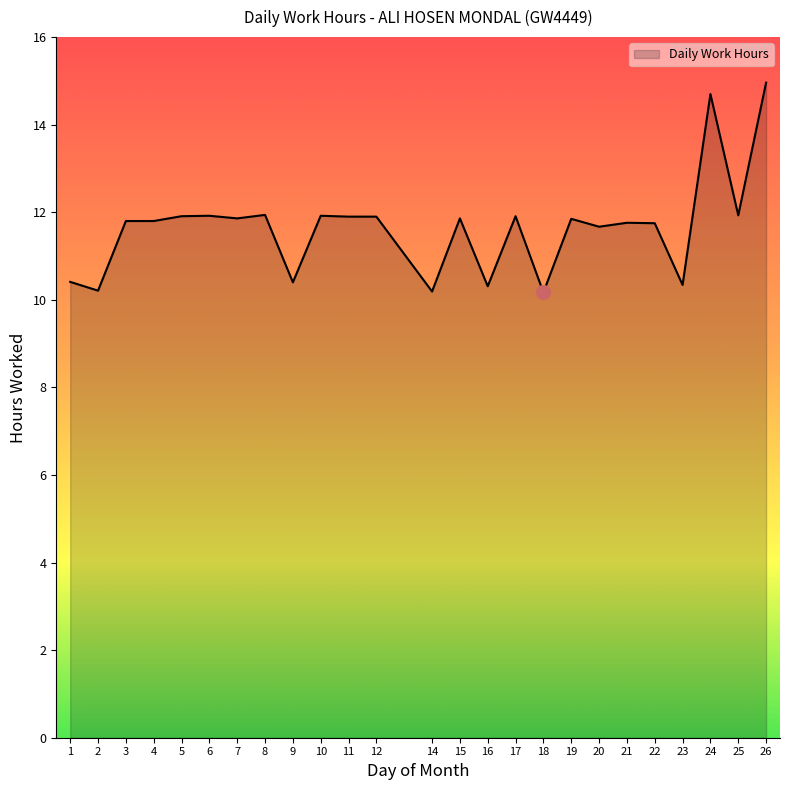

Approximately how many times larger is the value at 19 compared to 6?

1.0